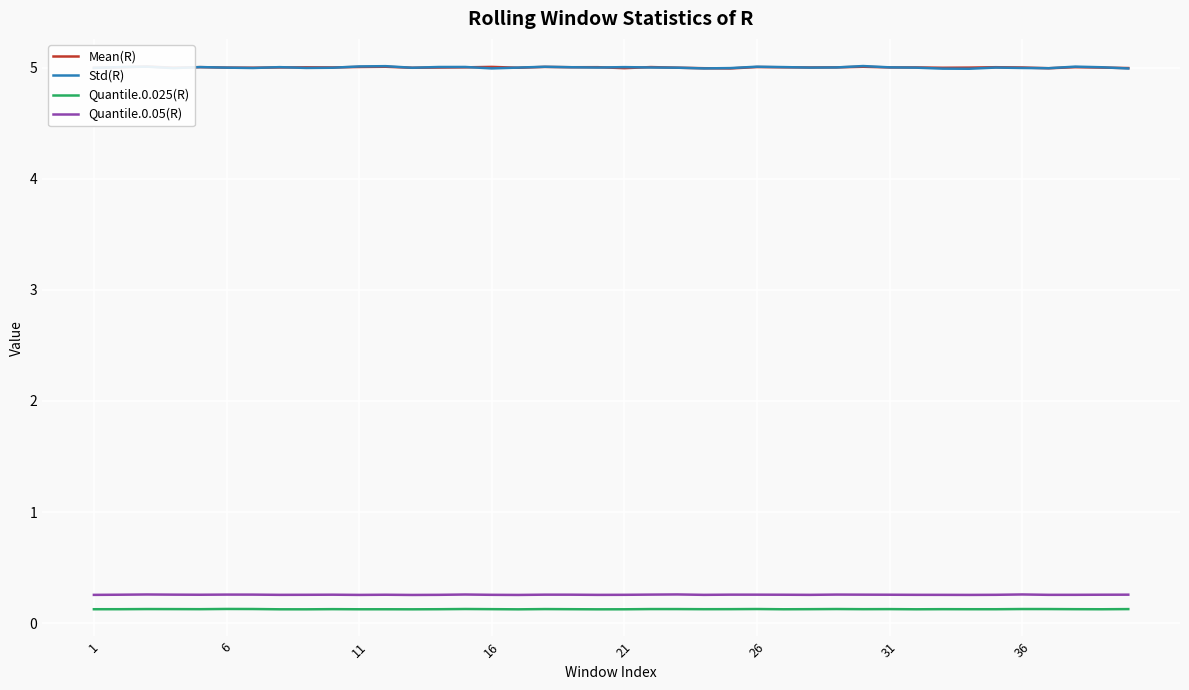

What is the average value of the Std(R) series?

5.0